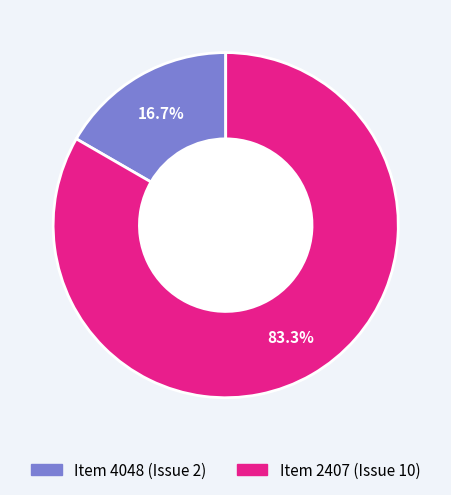

Rank the categories by value from highest to lowest.

Item 2407 (Issue 10), Item 4048 (Issue 2)